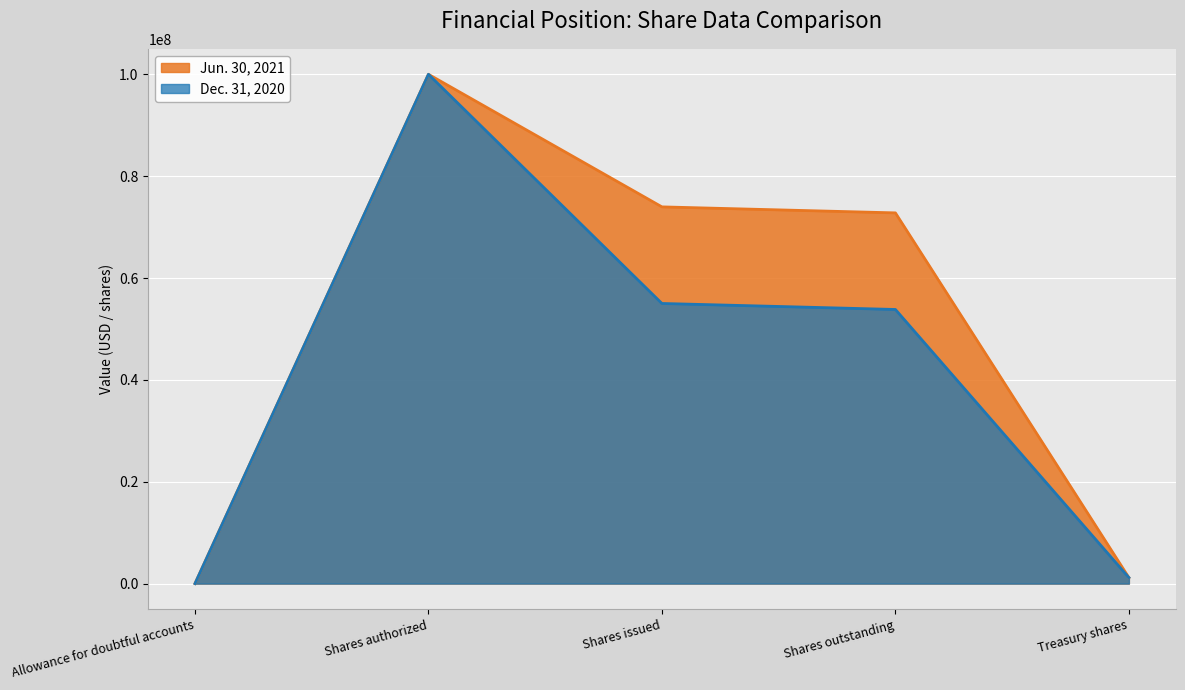

At how many categories does at least one series exceed 80093924?

1